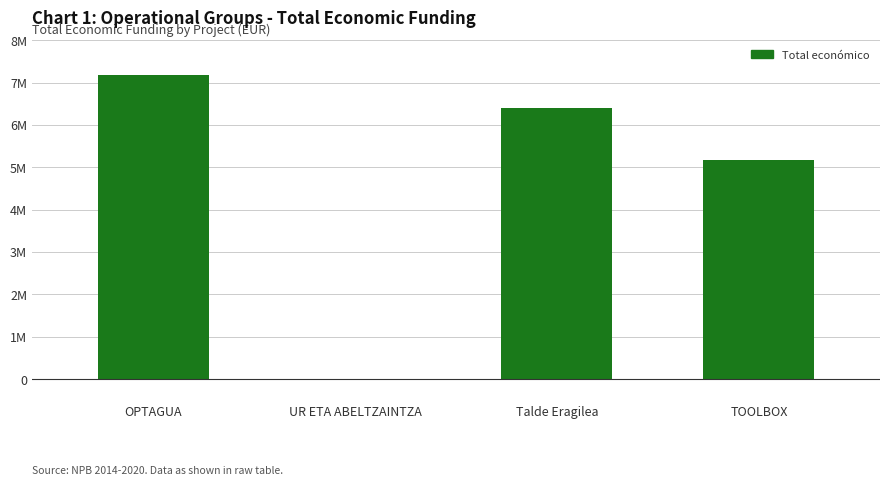

What is the difference between the maximum and minimum values?

7178653